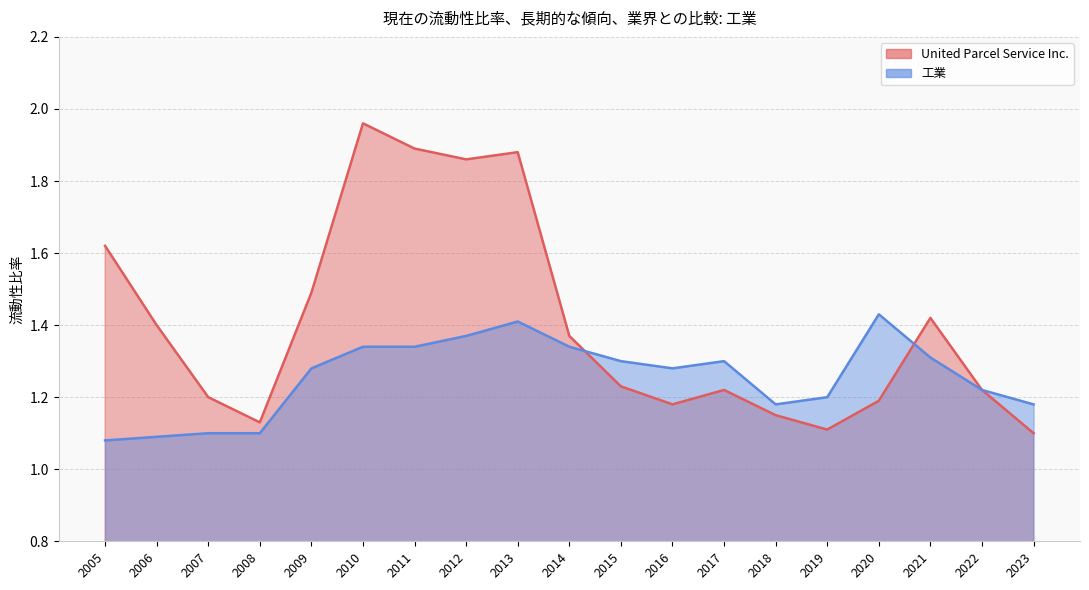

How many distinct data groups are displayed?

2